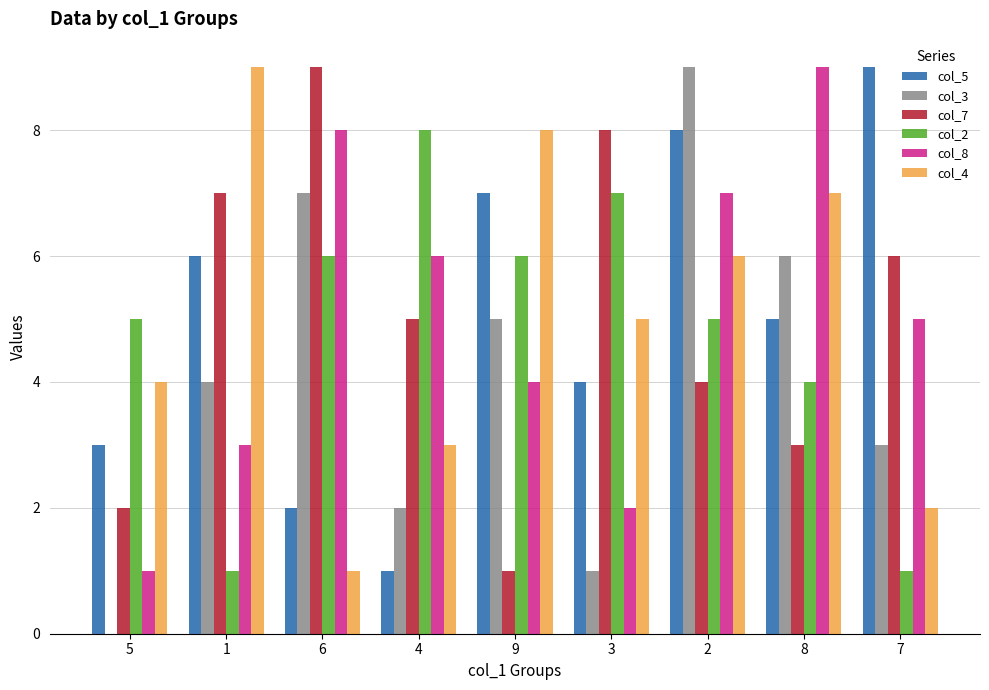

Are the bars grouped side by side (vs. stacked)?

Yes